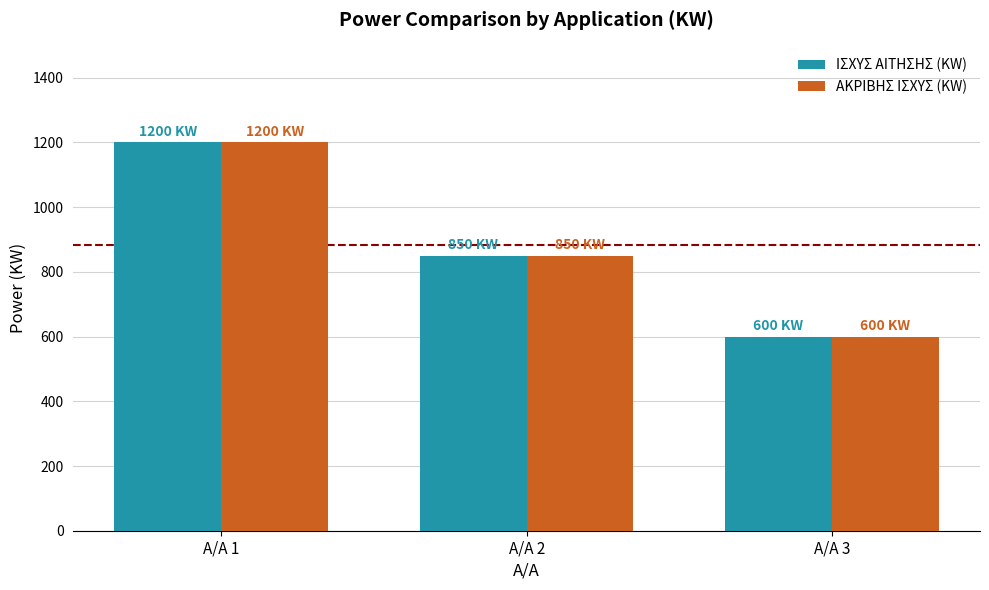

List the labels in order of ΙΣΧΥΣ ΑΙΤΗΣΗΣ (KW) value, largest first.

Α/Α 1, Α/Α 2, Α/Α 3